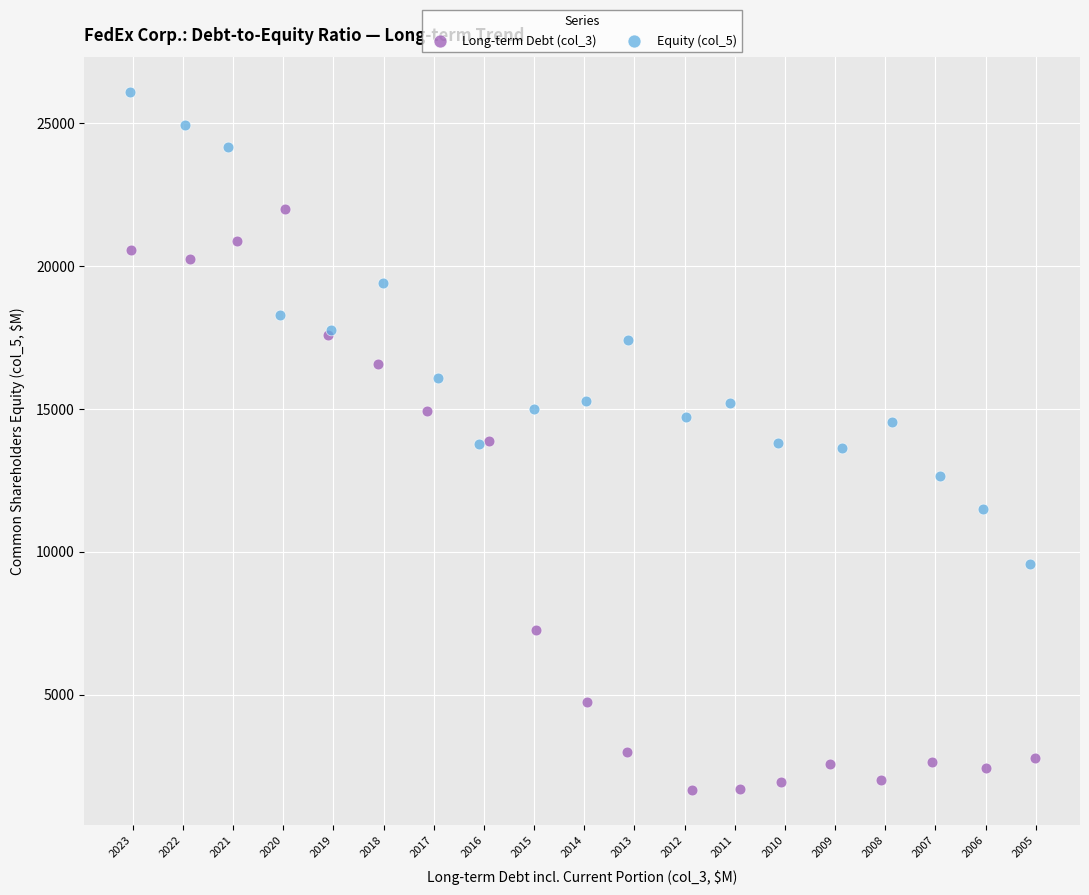

Which series has the widest spread of Y values?

Long-term Debt (col_3)